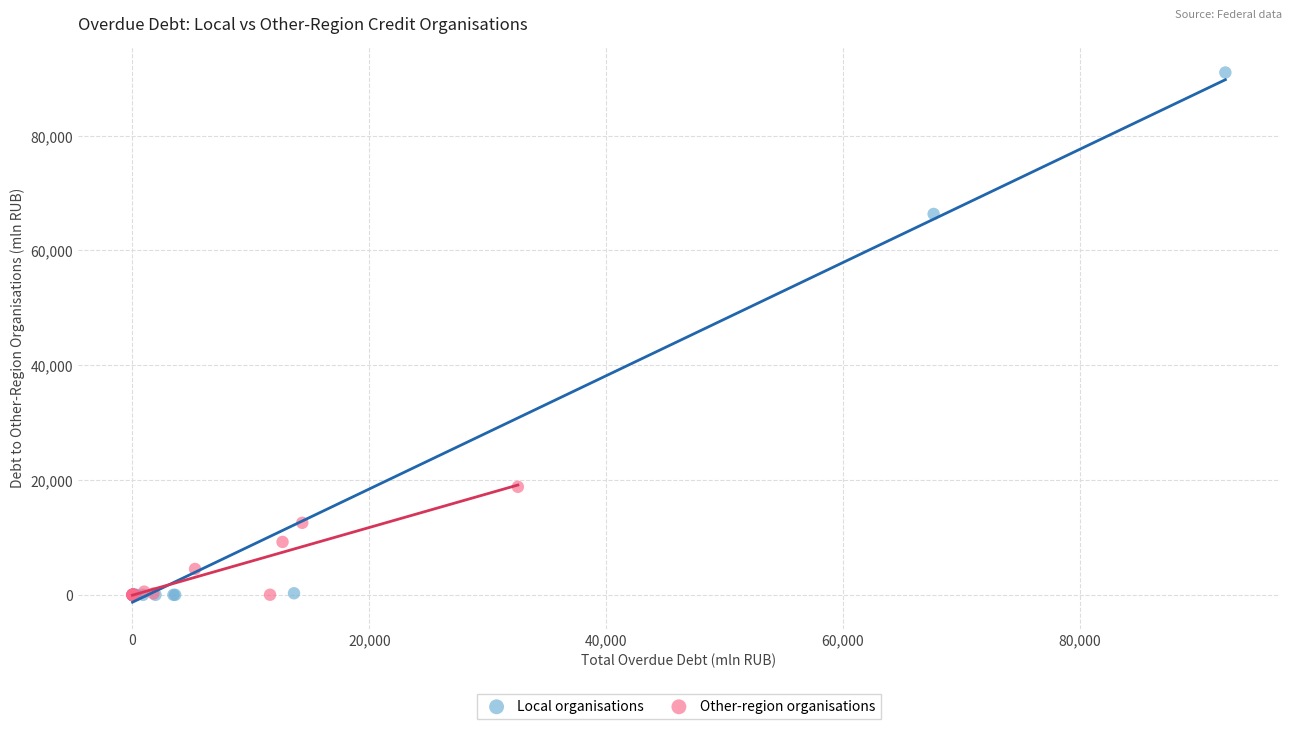

Which series has the largest Y range (max minus min)?

Local organisations